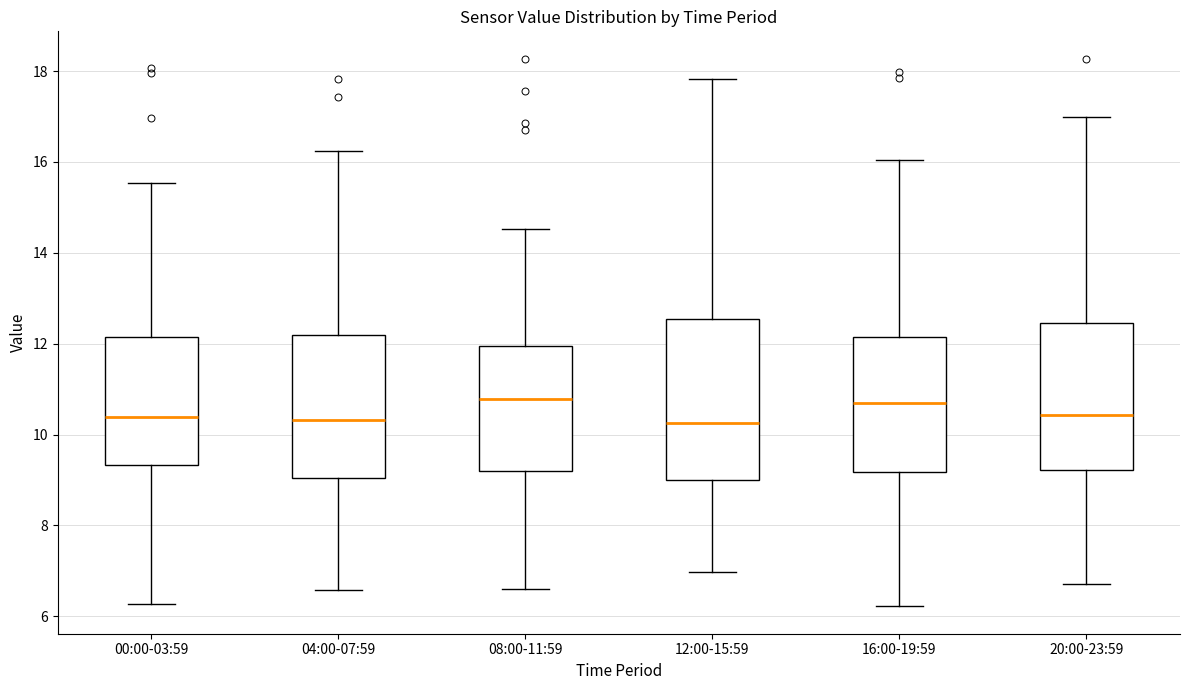

Reading left to right, transcribe this box plot: for each box, give where its median line is, the range the box spans, and where its two whiskers end, as read against the y-axis. The values are not printed on the chart, so give them approximately, as read against the axis.

00:00-03:59: median 10.4, box 9.4 to 12.2, whiskers 6.2 to 15.6
04:00-07:59: median 10.4, box 9.0 to 12.2, whiskers 6.6 to 16.2
08:00-11:59: median 10.8, box 9.2 to 12.0, whiskers 6.6 to 14.6
12:00-15:59: median 10.2, box 9.0 to 12.6, whiskers 7.0 to 17.8
16:00-19:59: median 10.8, box 9.2 to 12.2, whiskers 6.2 to 16.0
20:00-23:59: median 10.4, box 9.2 to 12.4, whiskers 6.8 to 17.0